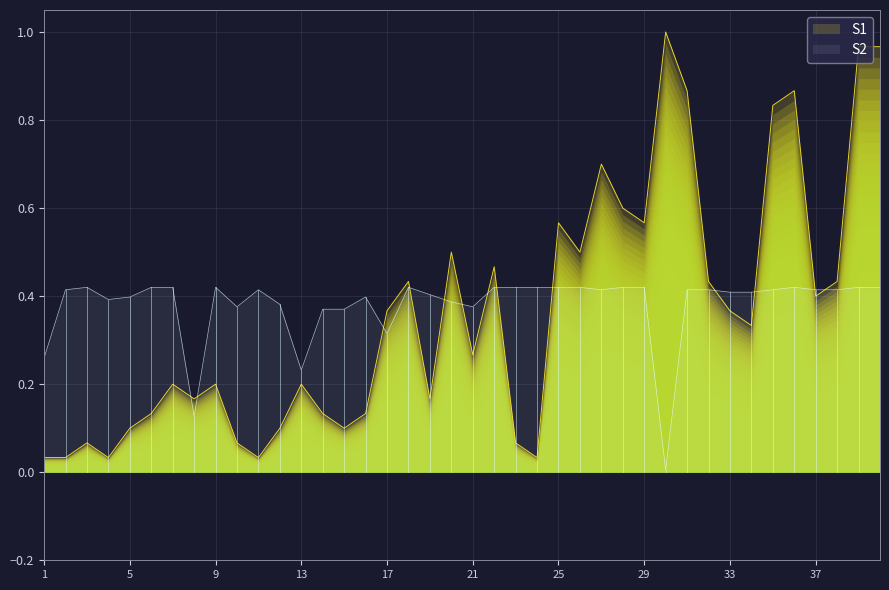

Which series has the widest spread of values?

Peak Position